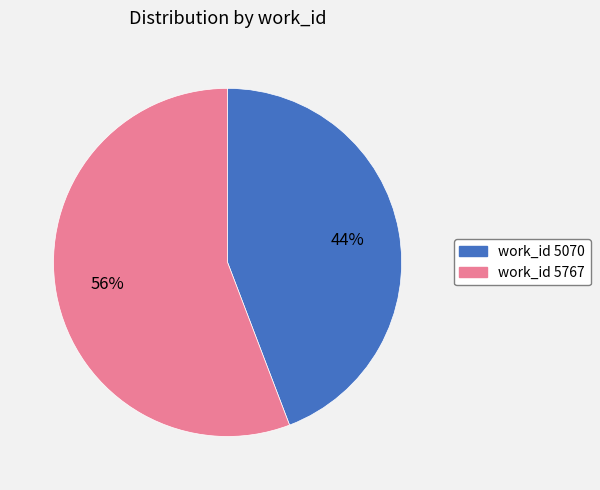

How many slices are in this pie chart?

2